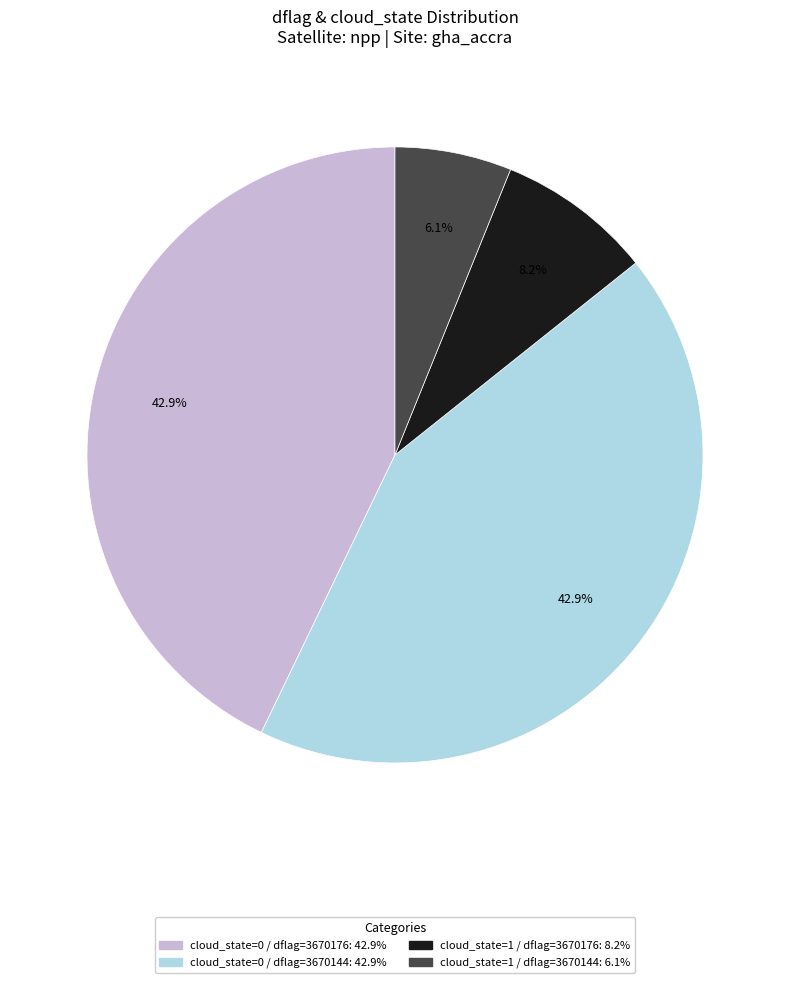

Is there any slice that represents more than half of the pie?

No